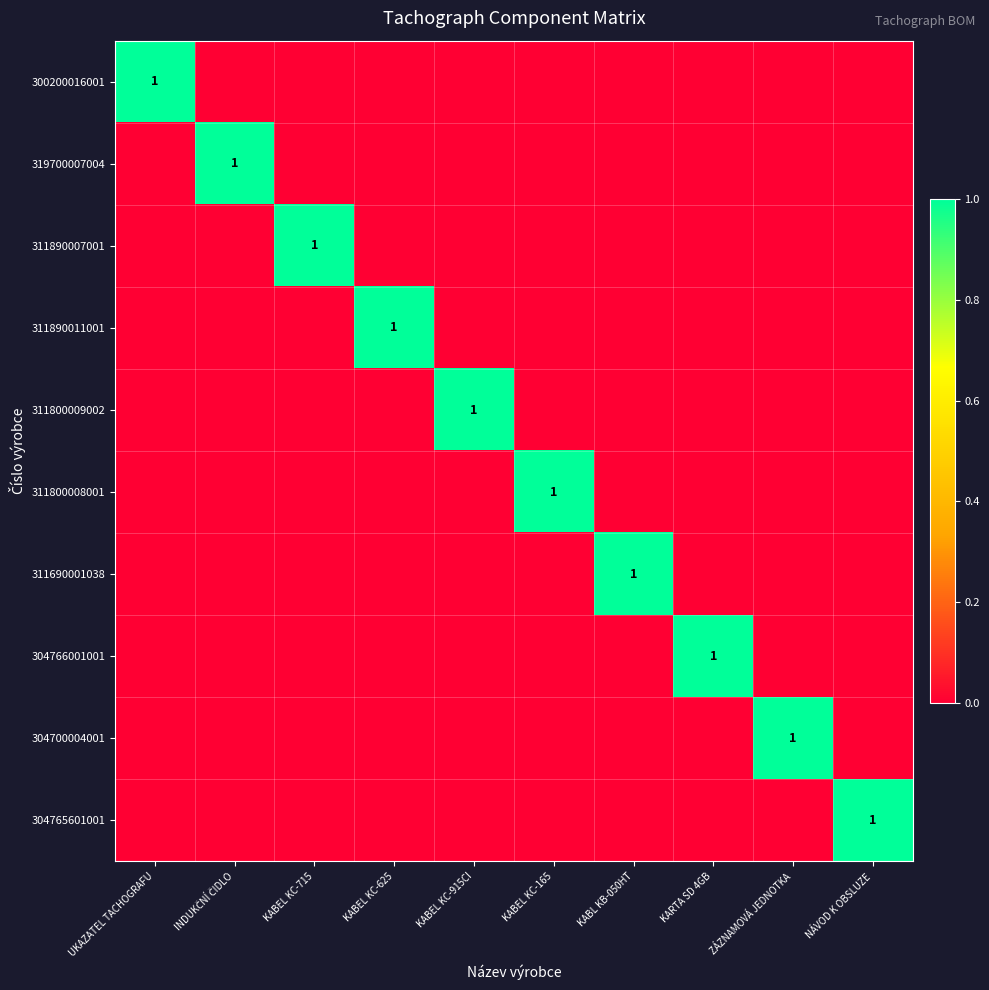

True or false: 311800009002 has a value of 1 at KABEL KC-915CI.

True